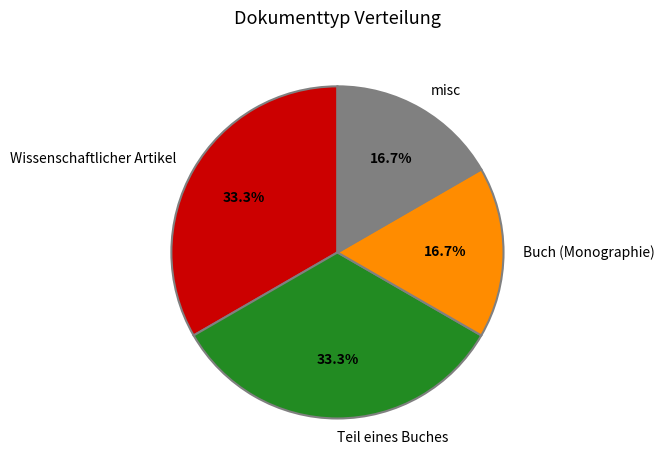

Approximately how many times larger is the value at Wissenschaftlicher Artikel compared to Teil eines Buches?

1.0